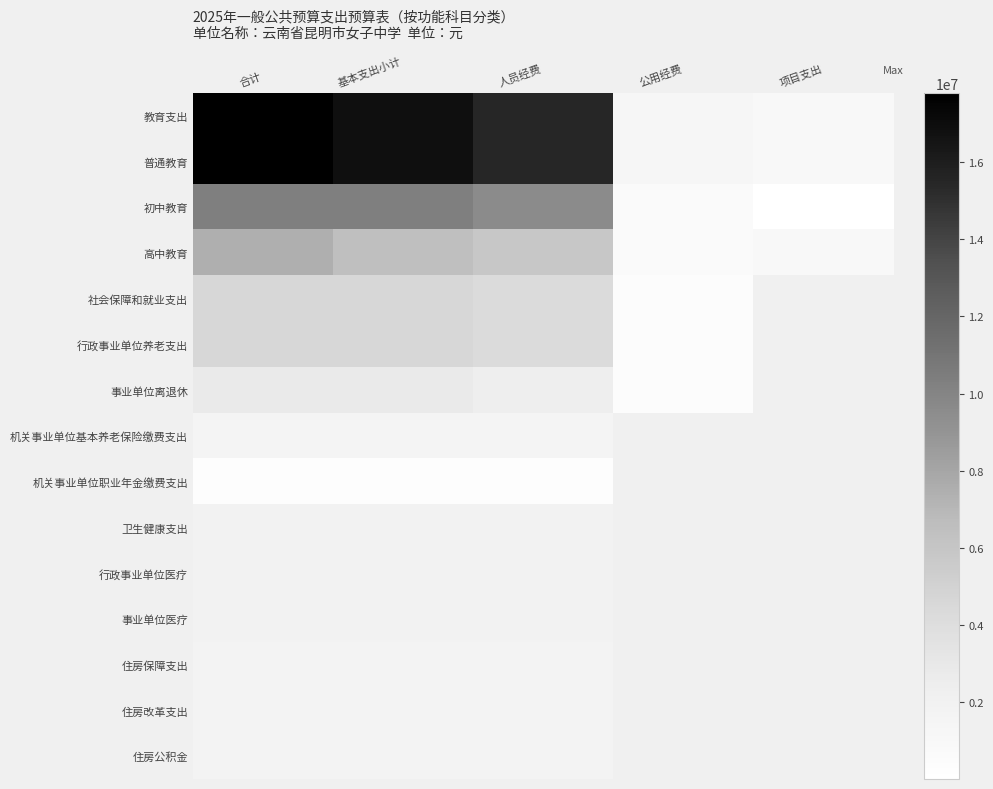

True or false: 机关事业单位基本养老保险缴费支出 has a value of 1609702.0 at 人员经费.

True